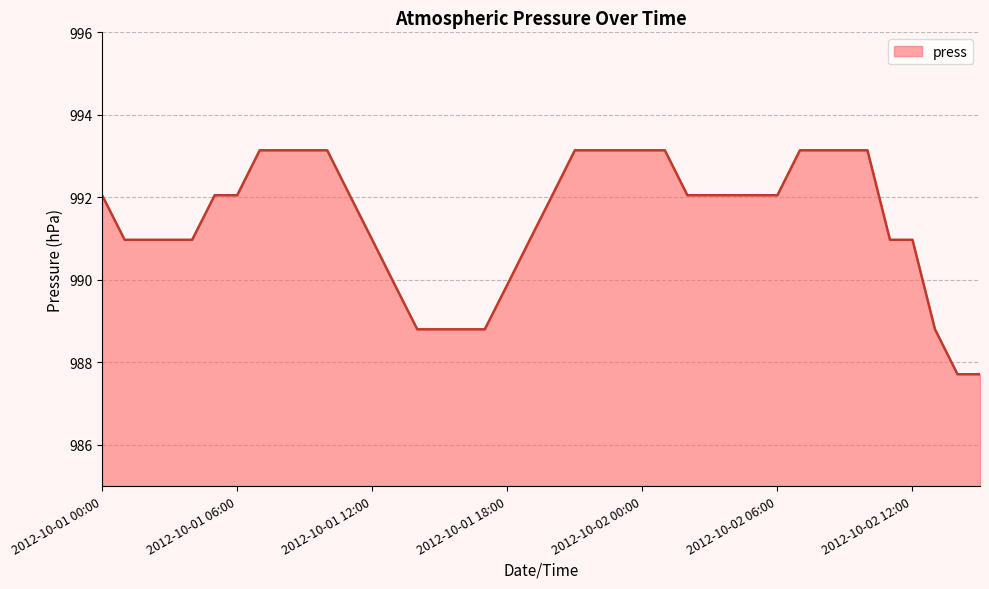

What is the smallest value displayed?

987.7